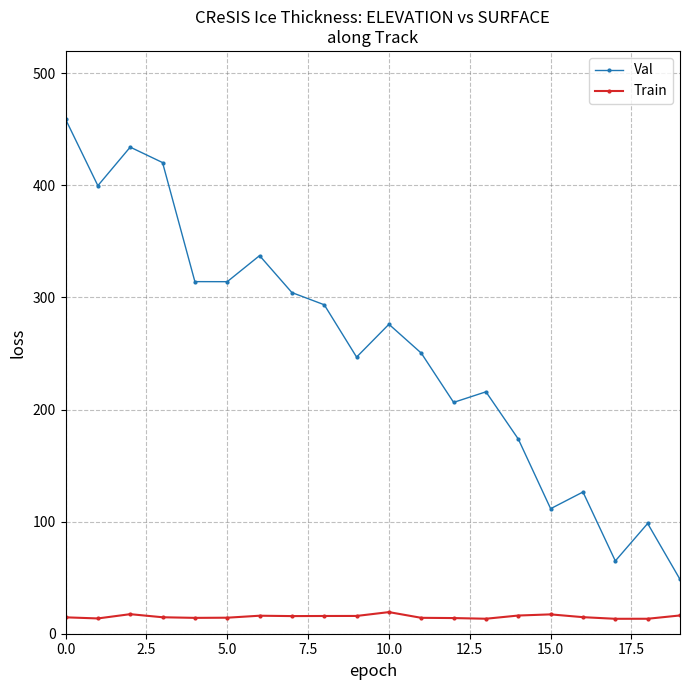

Which series has the largest range (max minus min)?

Val